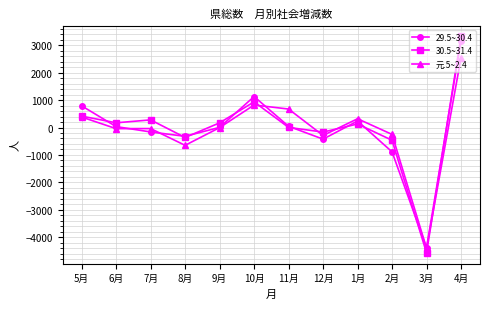

Is this an area chart (filled region under the line)?

No